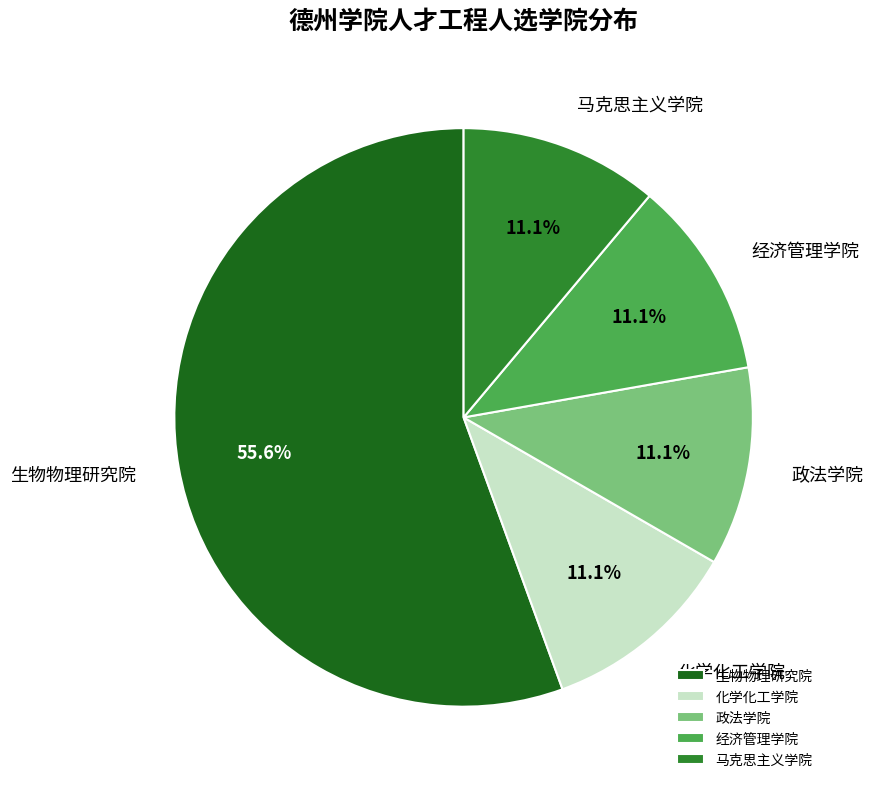

To the nearest percent, what is the average slice percentage?

20%